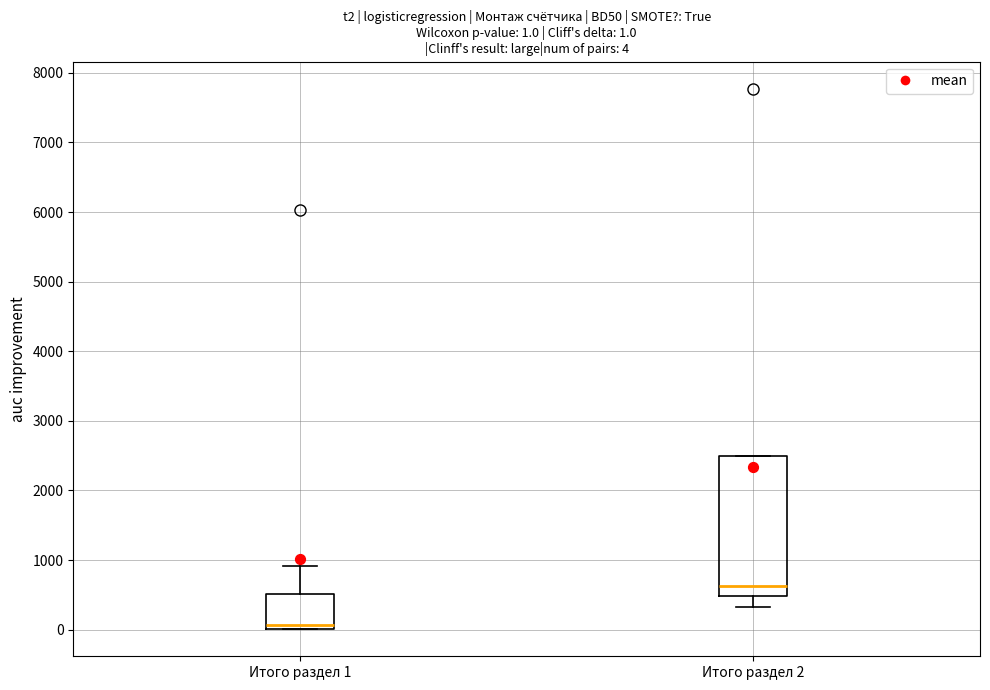

Which box's median line is the highest?

Итого раздел 2